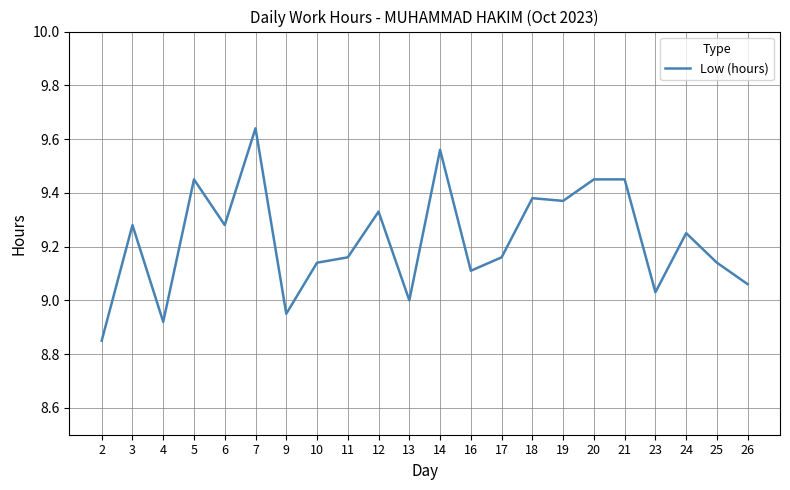

What is the difference between the values at 26 and 20?

0.4